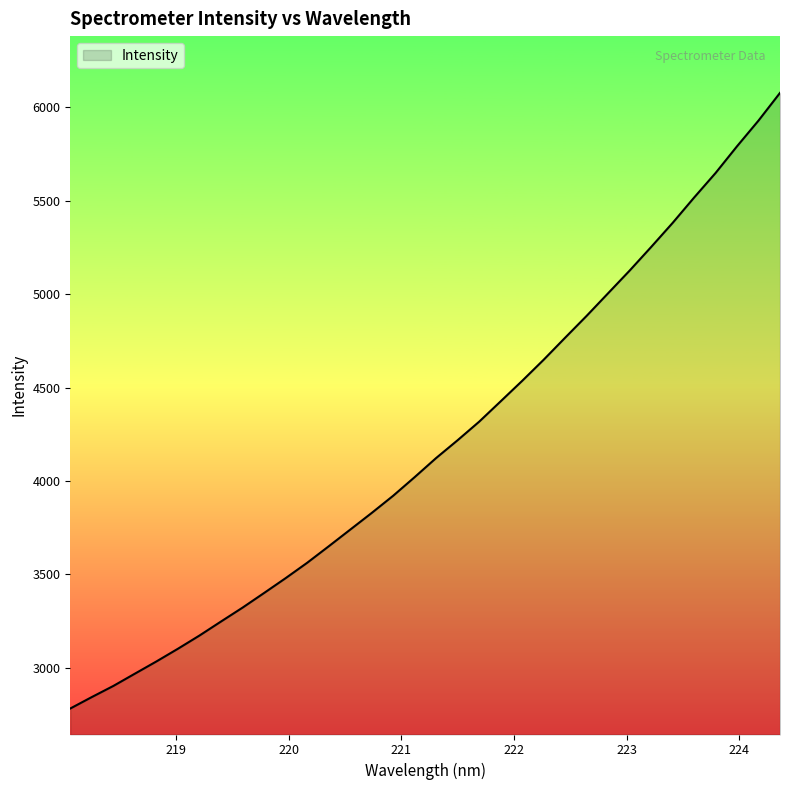

Does the chart display data point markers on the line(s)?

No